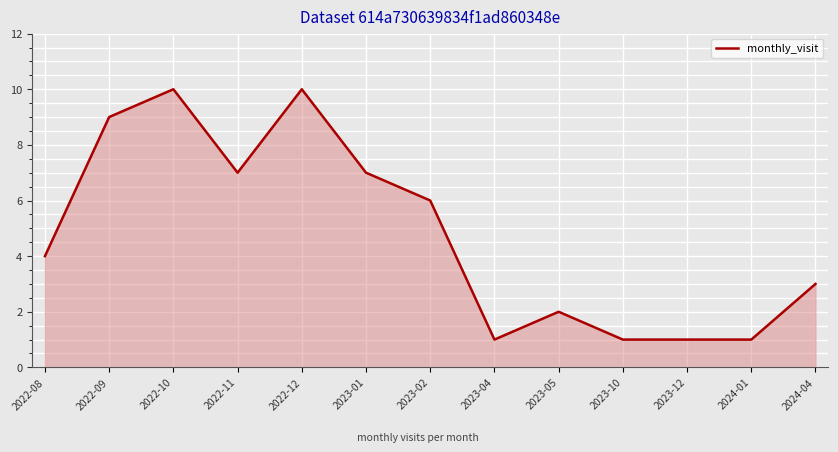

What is the greatest value displayed?

10